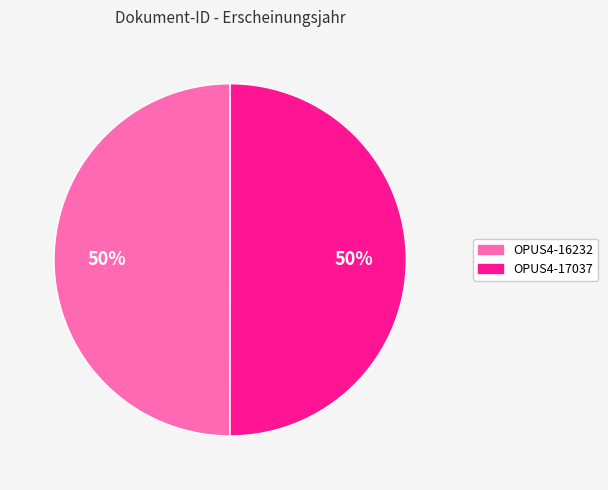

Is it true that OPUS4-17037 is 50% of the pie?

True